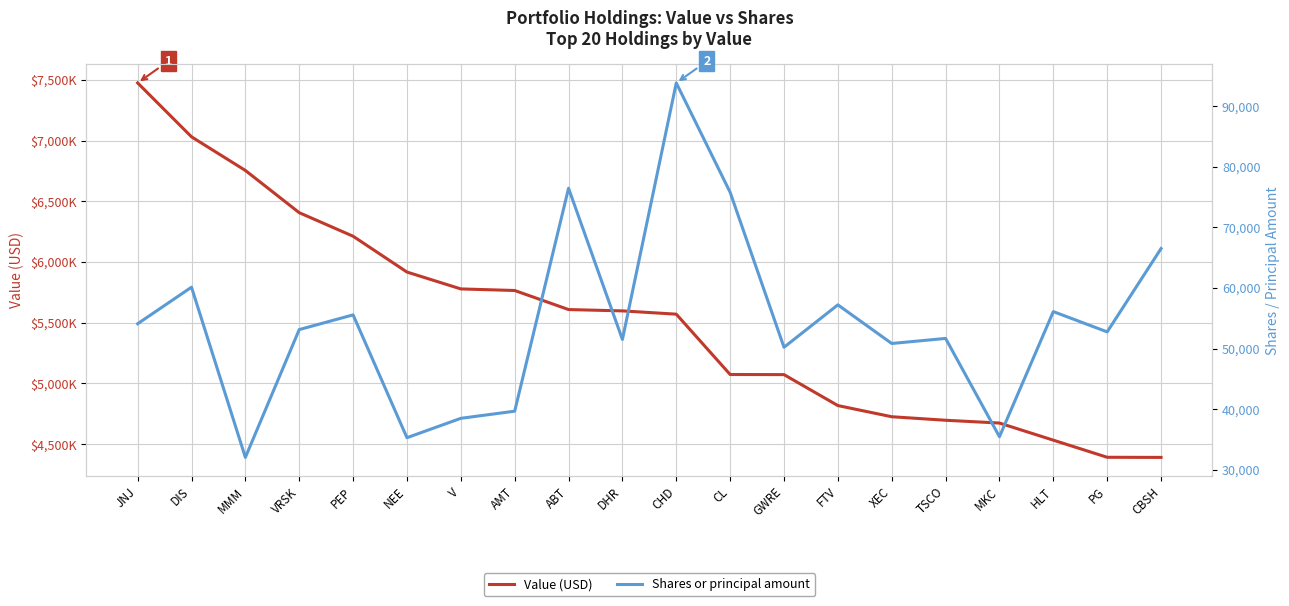

True or false: Value (USD) has a value of 4726000 at XEC.

True